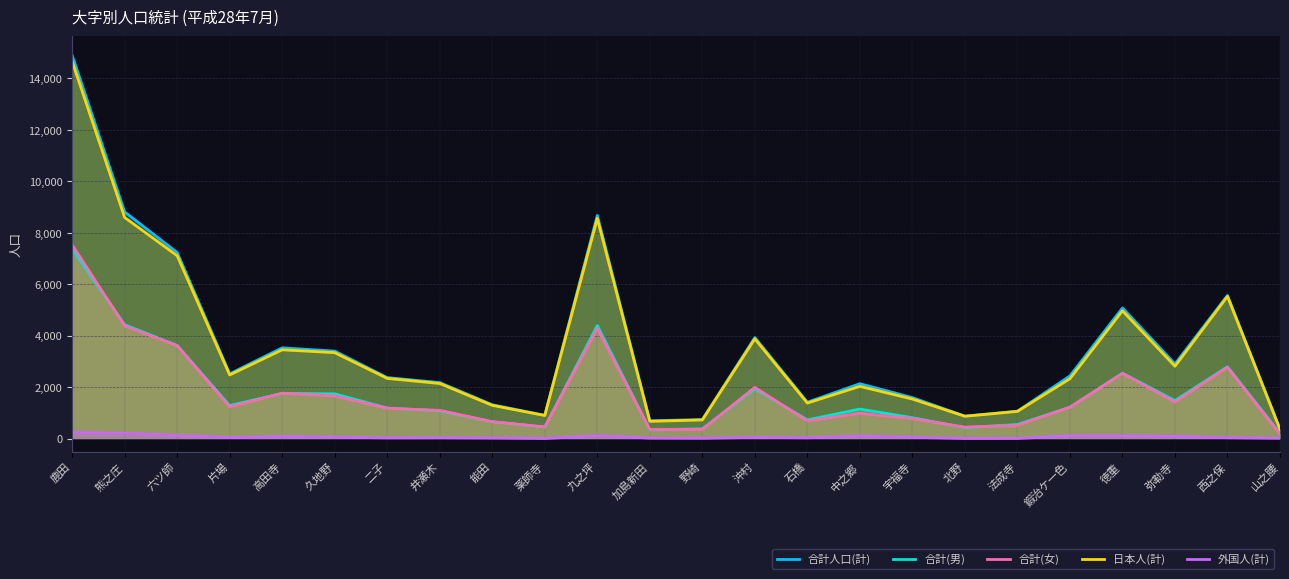

Is it true that 外国人(計) equals 89 at 熊之庄?

False